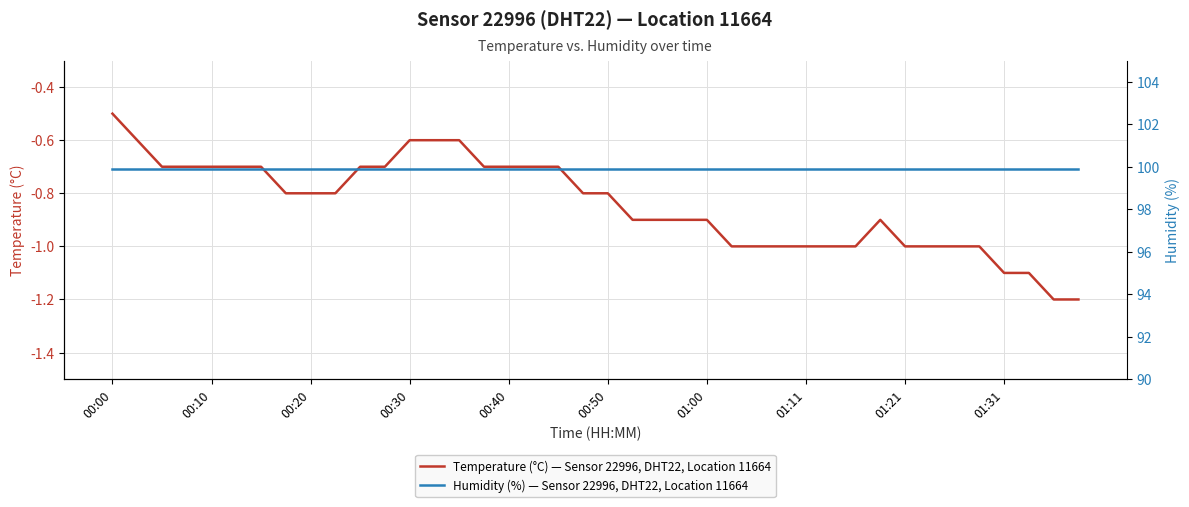

True or false: Humidity (%) — Sensor 22996, DHT22, Location 11664 has a value of 143.4 at 39.

False